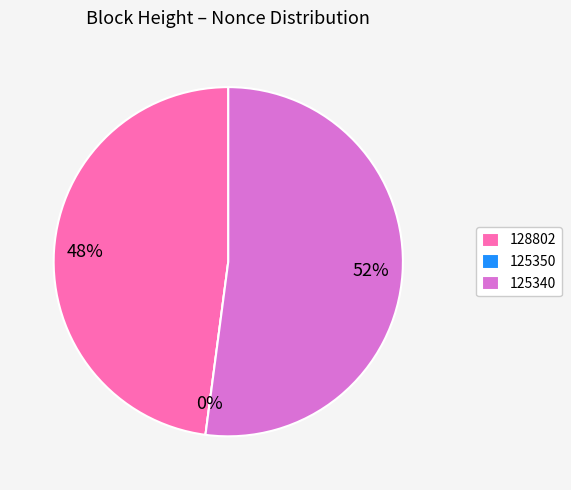

Count the number of slices in the pie.

3